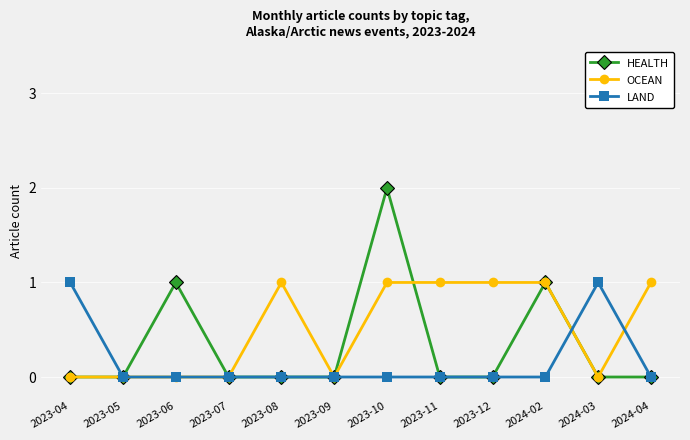

True or false: LAND has more than 0 points higher than both neighbors.

True